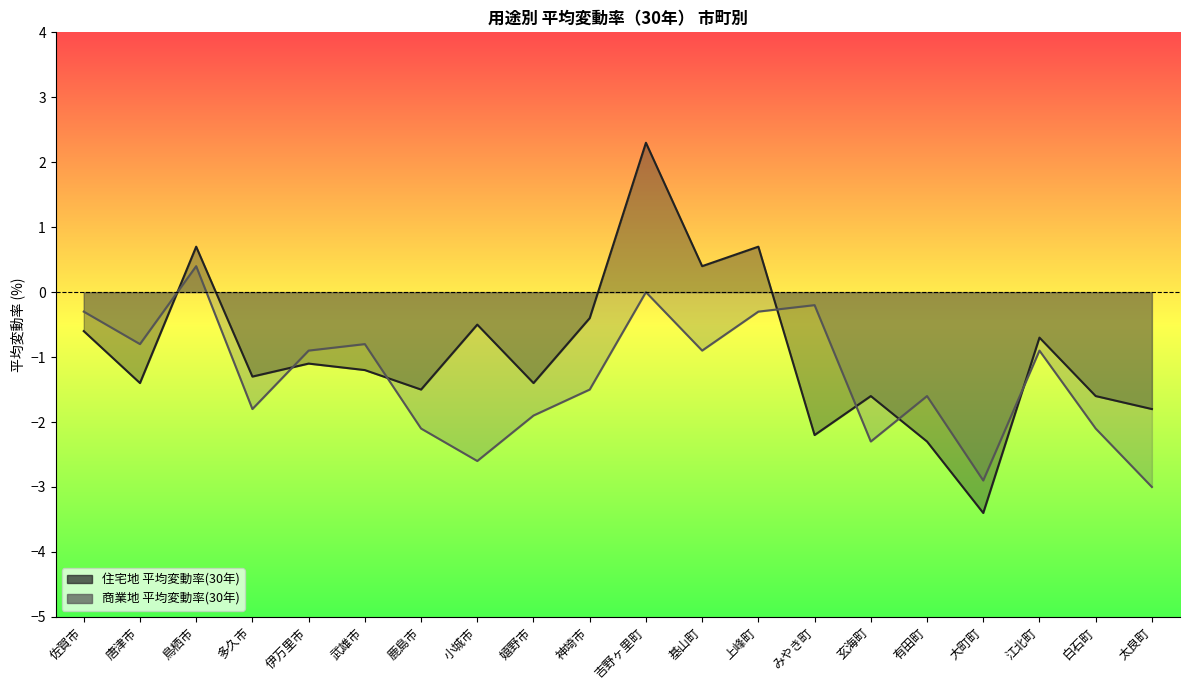

What position from the left is 基山町?

12